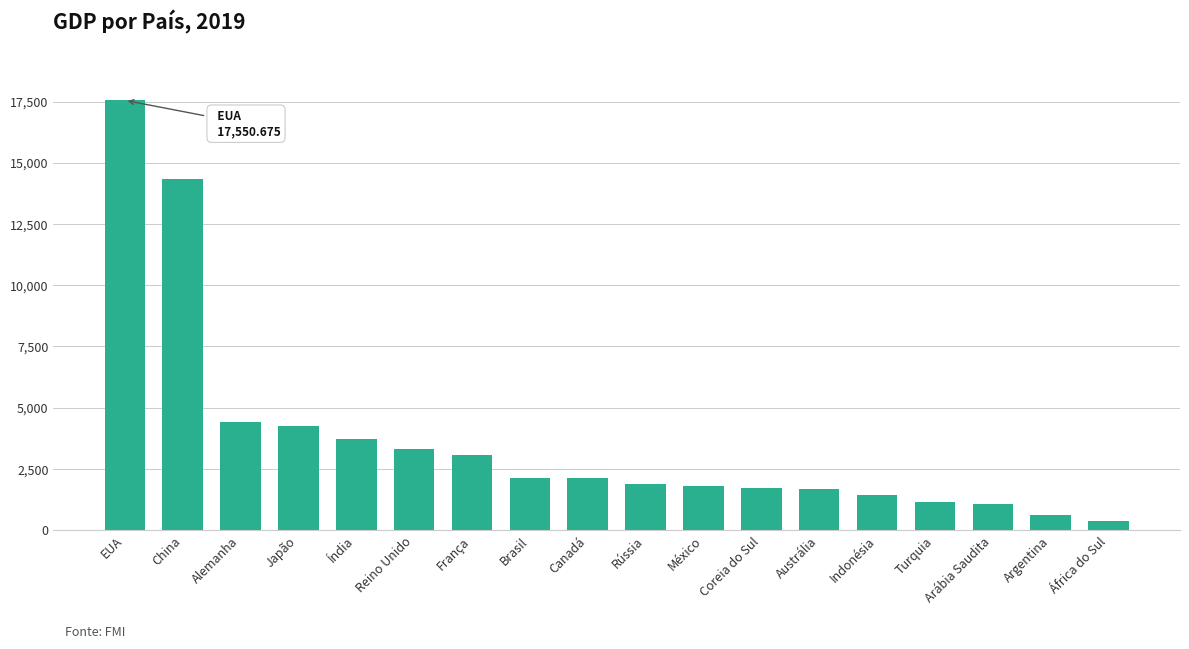

What is the maximum value shown in the chart?

17550.7